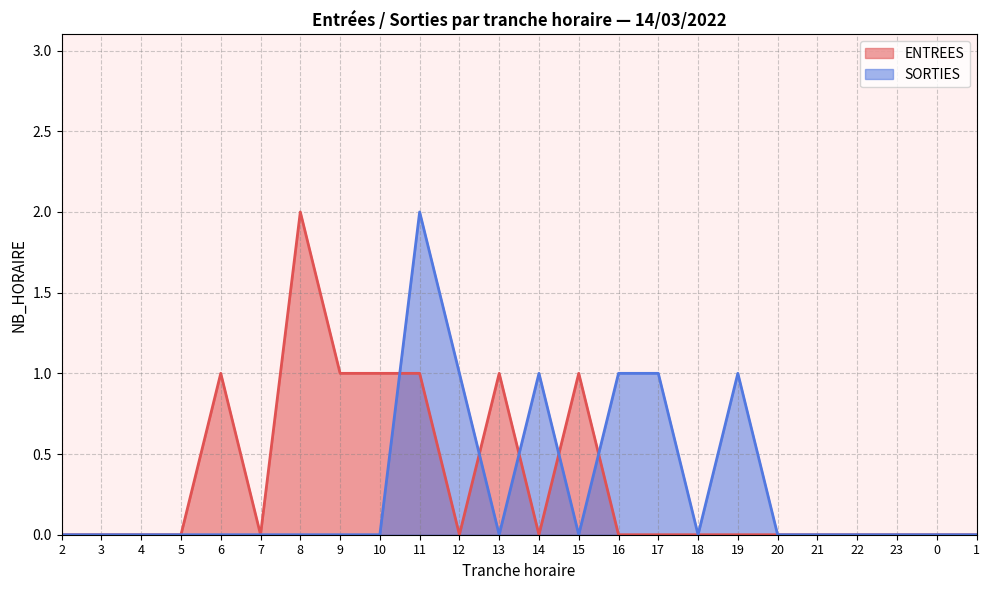

Is the value of ENTREES at 16 greater than the value of SORTIES at 16?

No